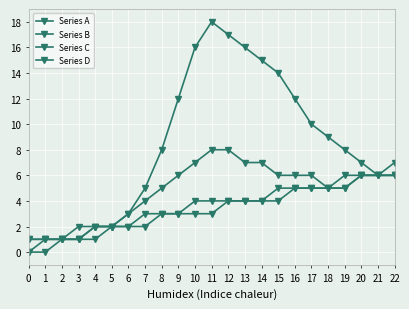

What is the spread (max minus min) of values at 7?

3